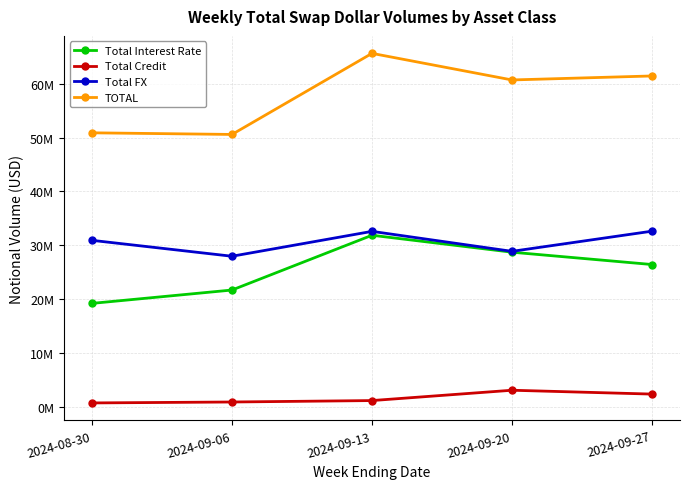

True or false: Total FX has a value of 16350732 at 2024-08-30.

False